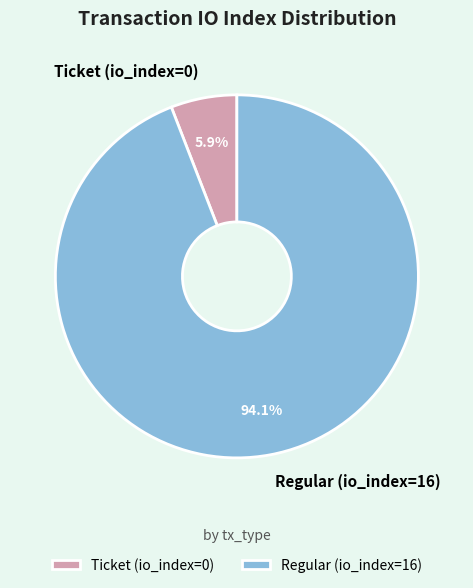

Is it true that Ticket (io_index=0) is 11% of the pie?

False